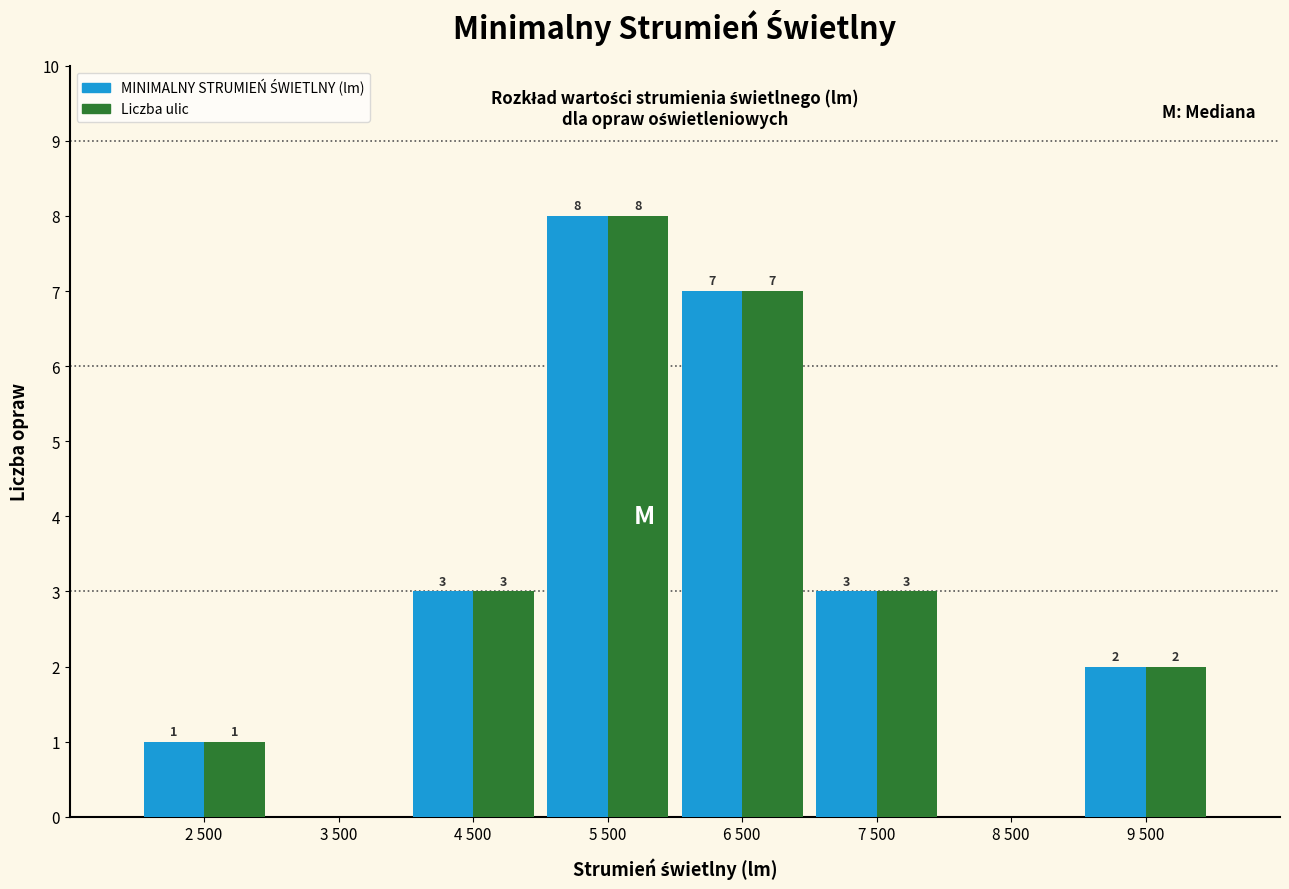

At which category is the sum across all series the highest?

5 500